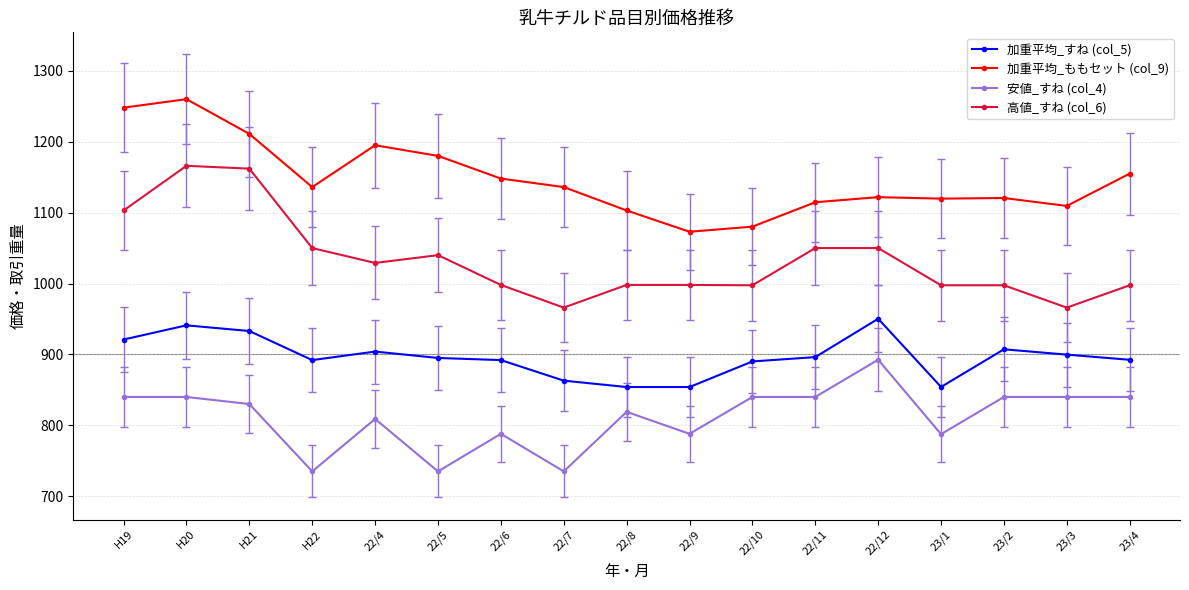

What is the spread (max minus min) of values at 23/4?

315.0